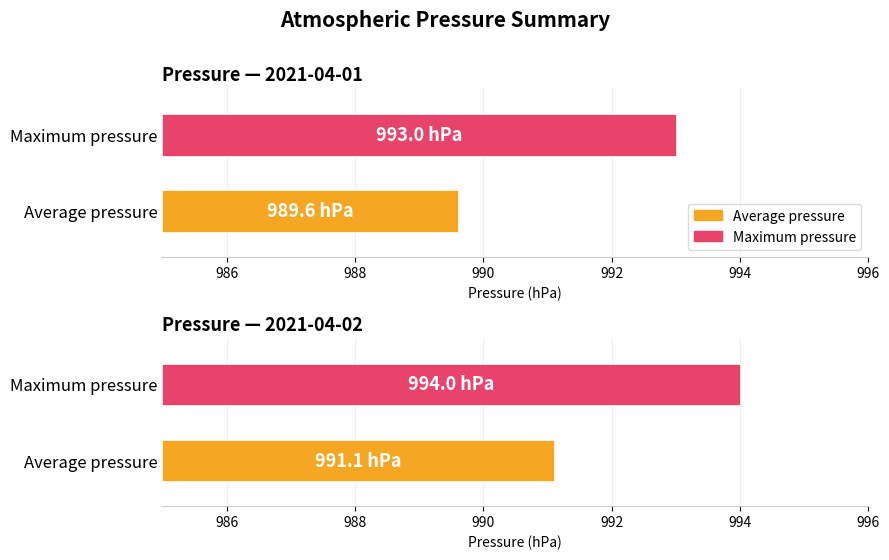

Is it true that the value at 07:00 is 670.0?

False